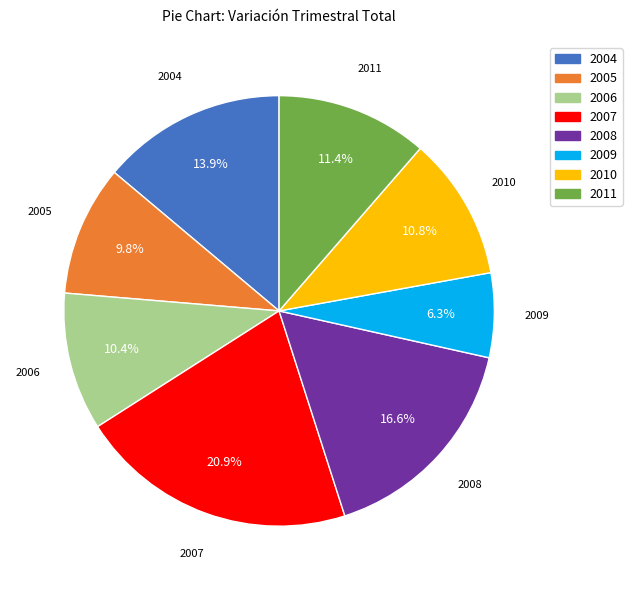

To the nearest percent, what is the difference between the largest and smallest slice percentages?

15%